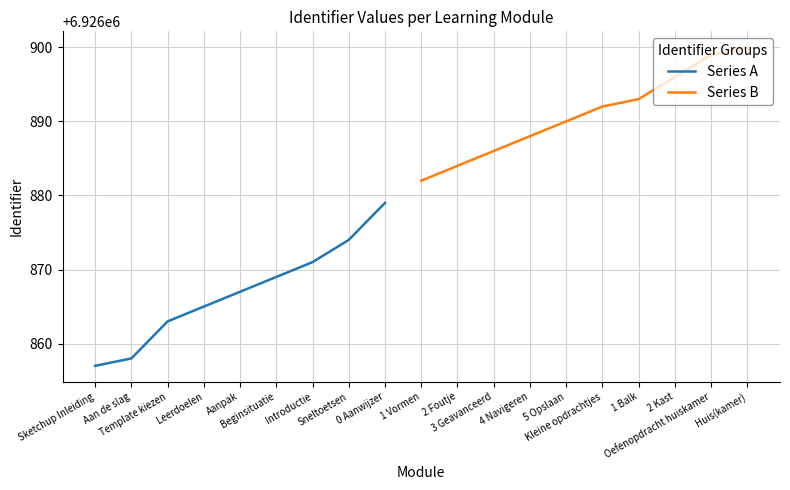

What is the average value?

6926880